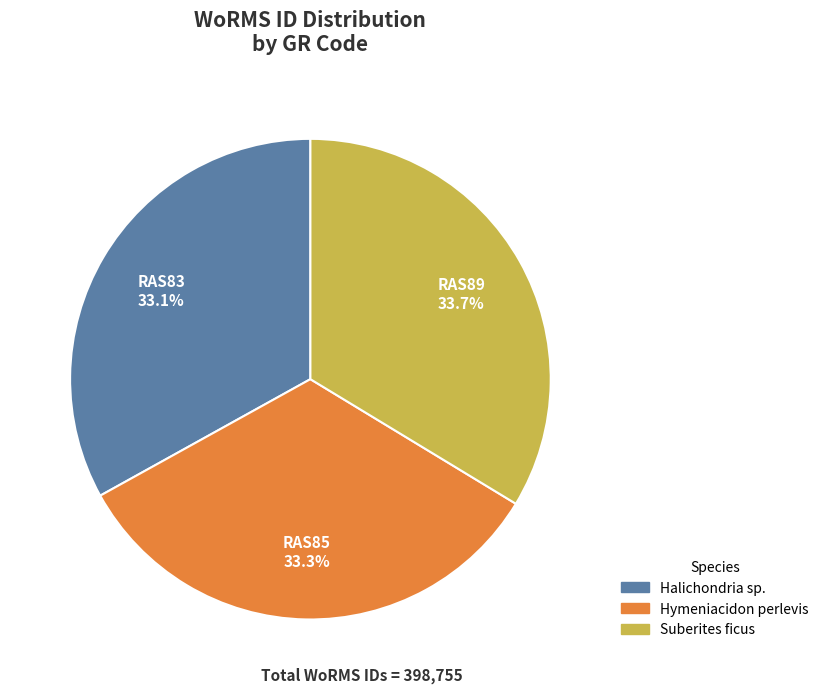

Does any single category account for the majority?

No